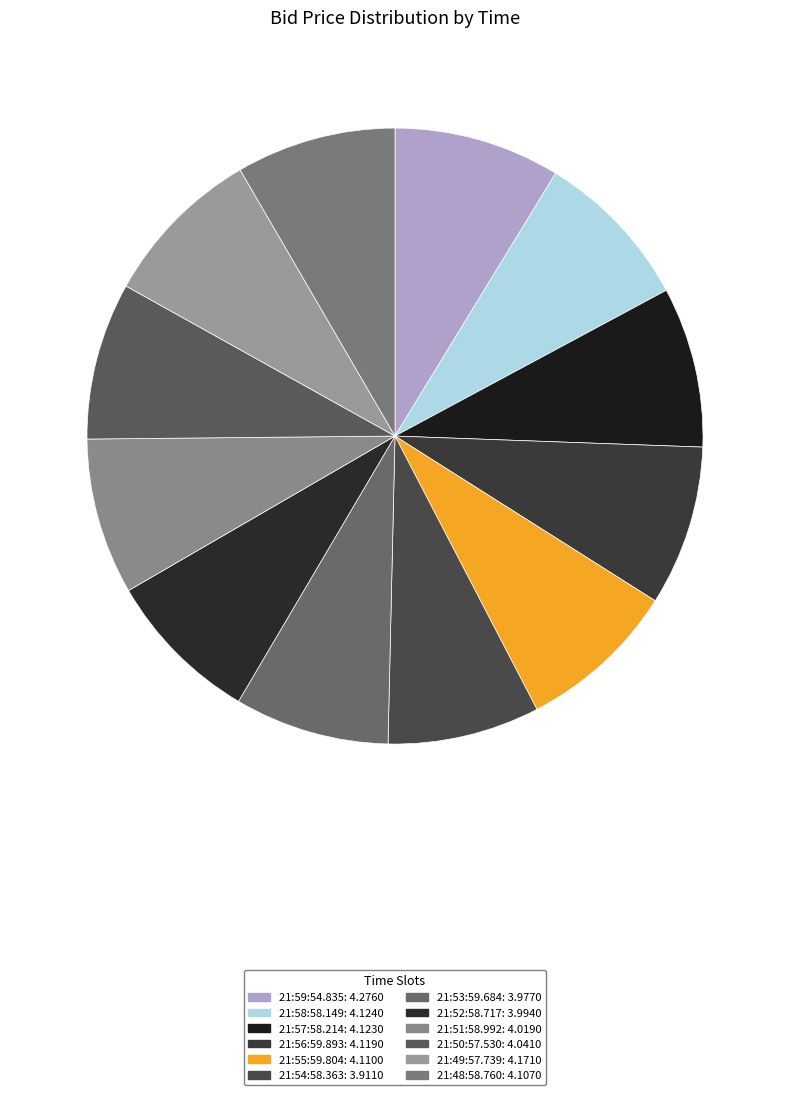

Is it true that 21:48:58.760 is 1% of the pie?

False